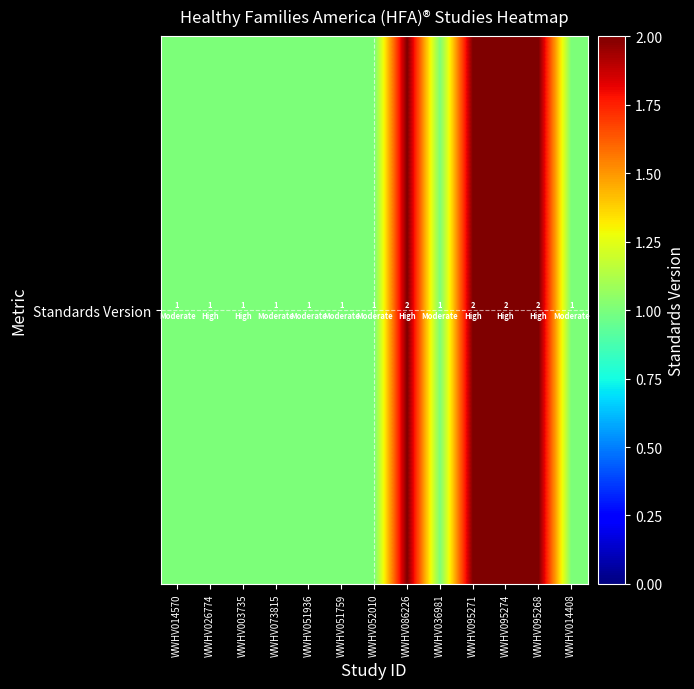

What is the average value?

1